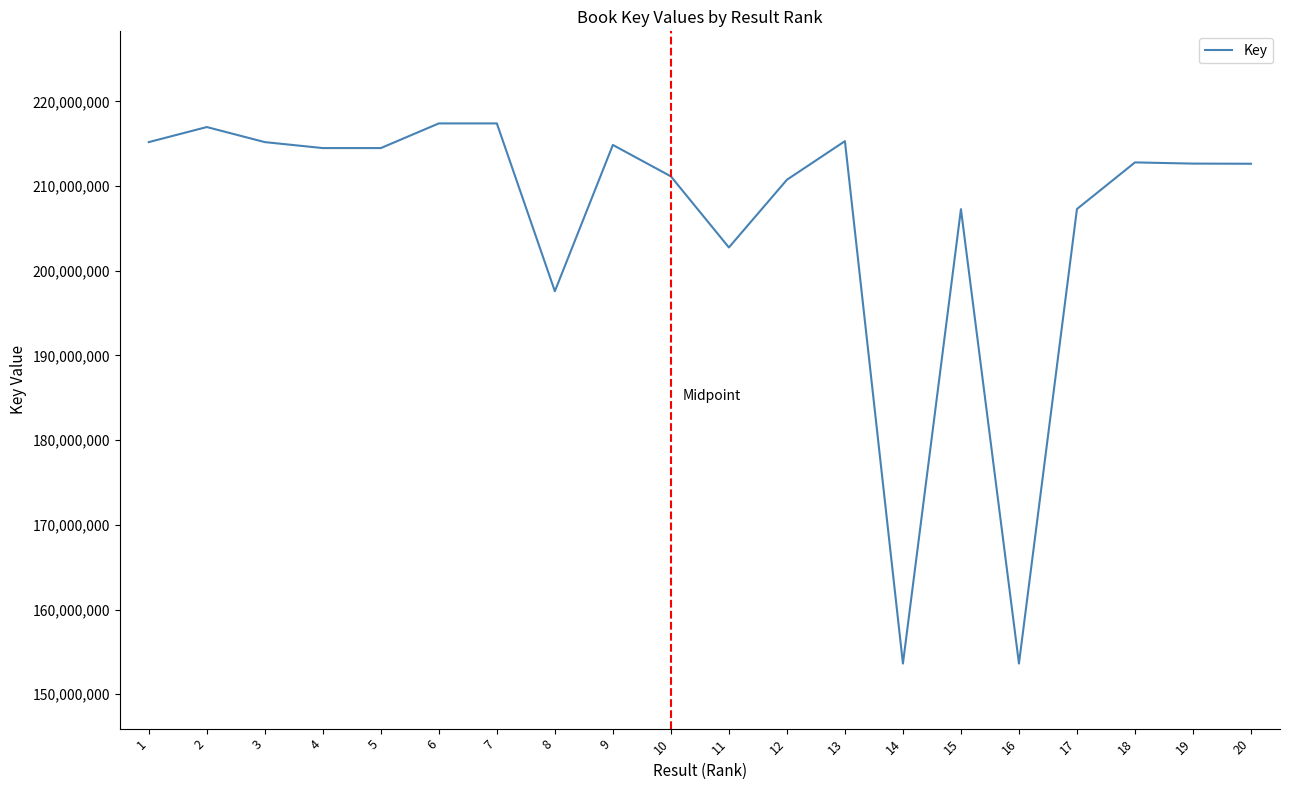

The value at 15 is 137793861. True or false?

False